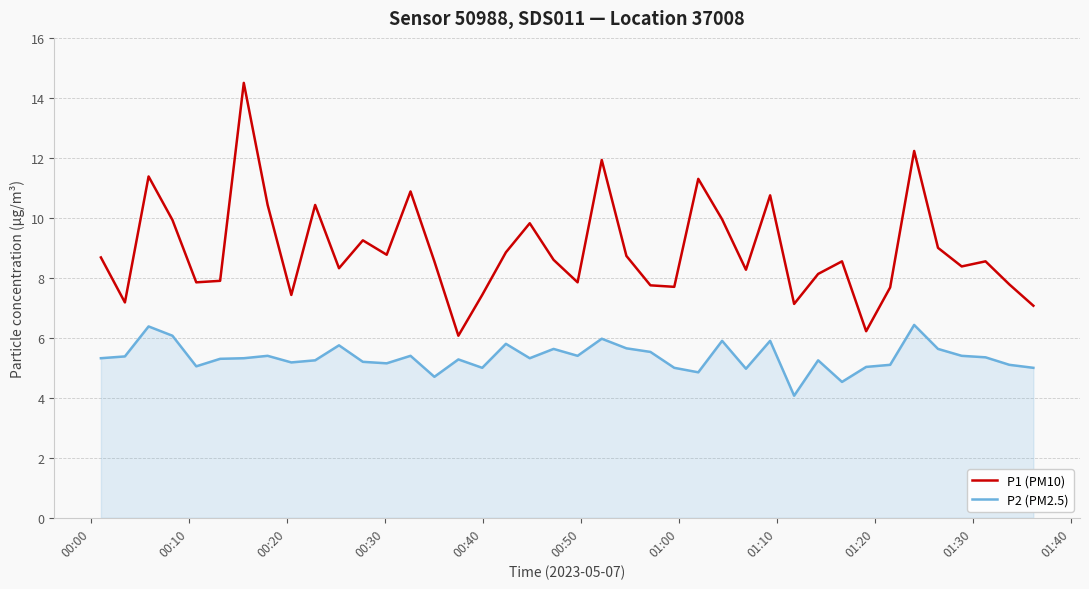

Which series has the largest total across all categories?

P1 (PM10)